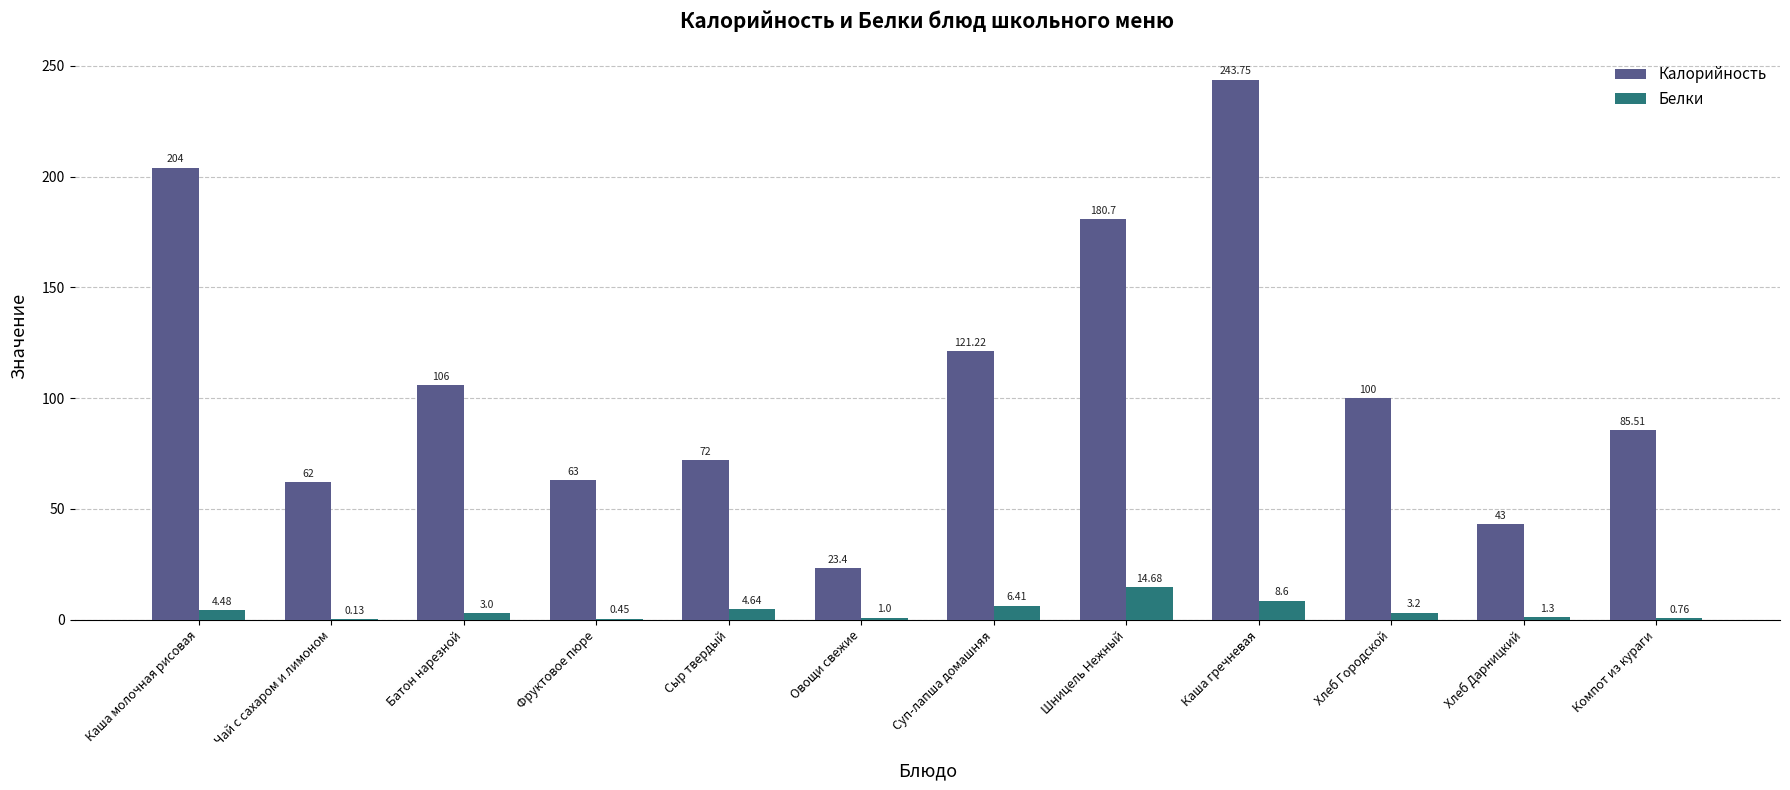

What is the sum of the Белки values at Хлеб Городской and Батон нарезной?

6.2